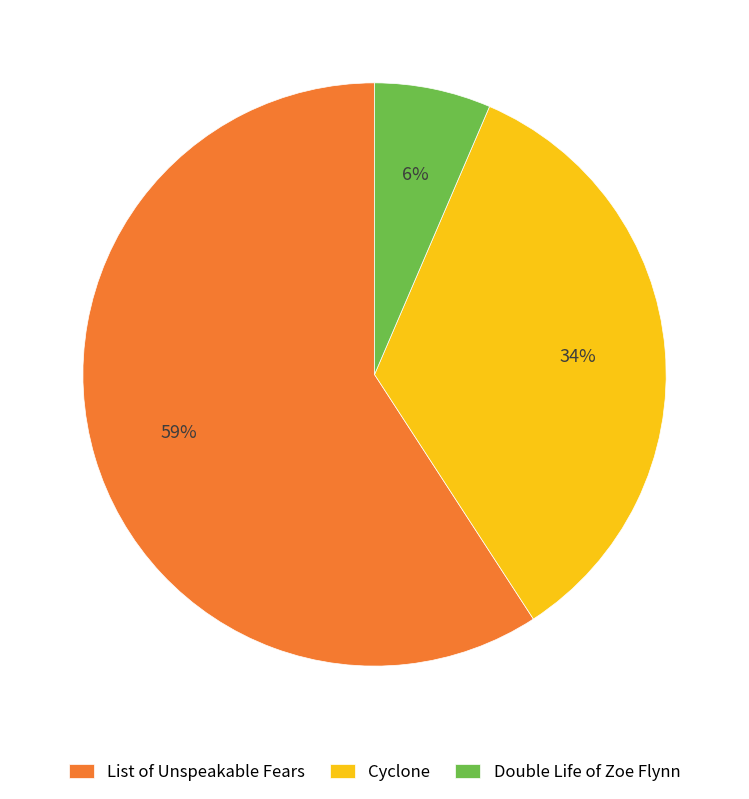

Is there any slice that represents more than half of the pie?

Yes